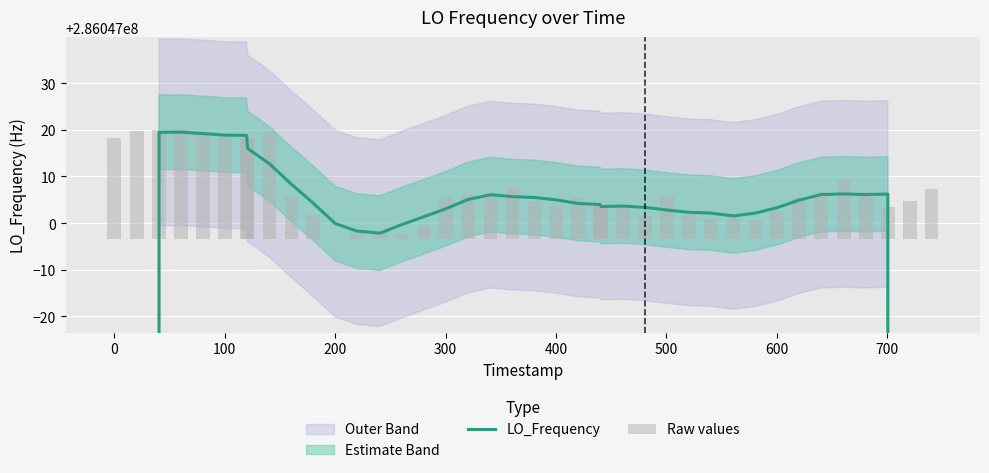

What is the sum of all LO_Frequency values?

11098623862.1